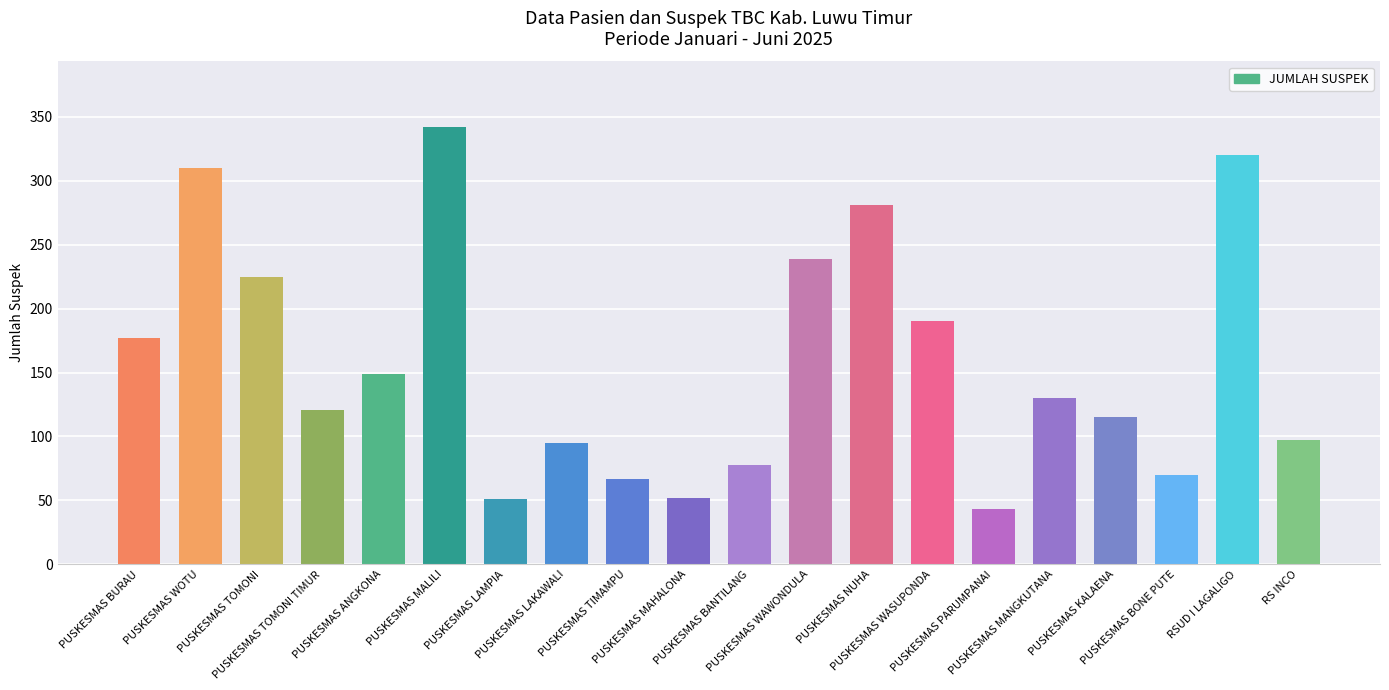

What is the difference between the second highest and second lowest values?

269